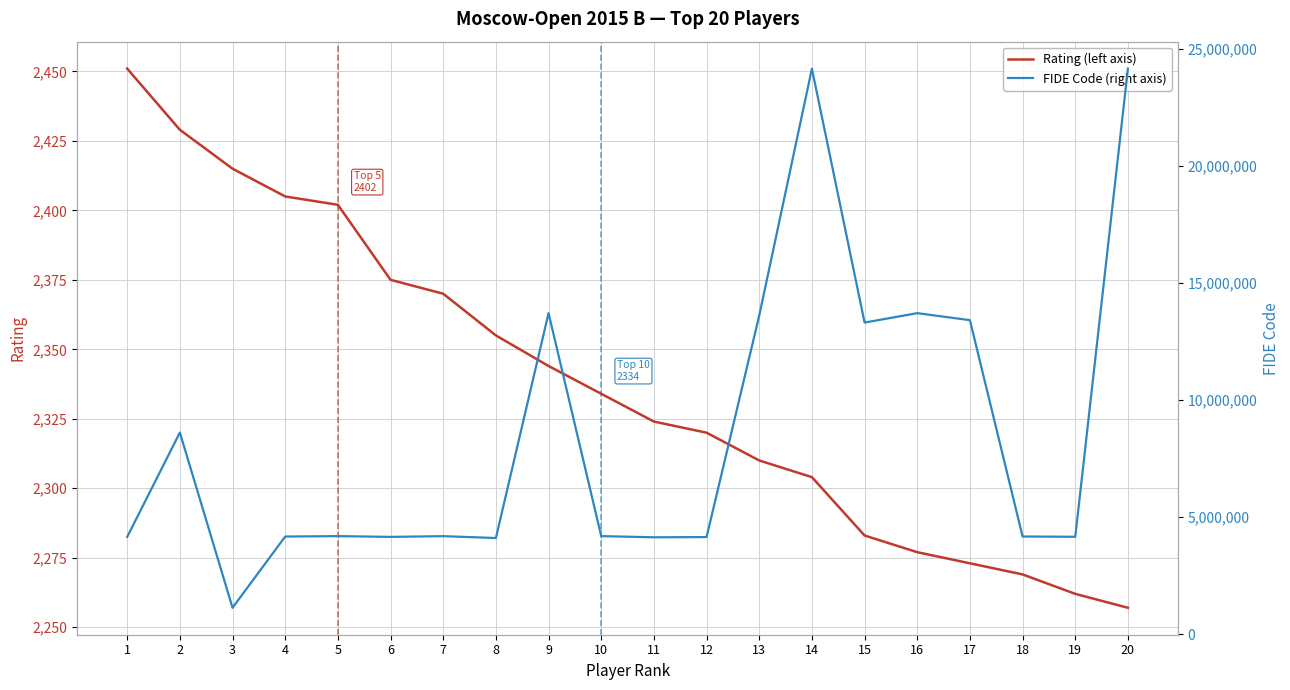

What is the value of the FIDE Code (right axis) point at the 2nd from the left?

8605114